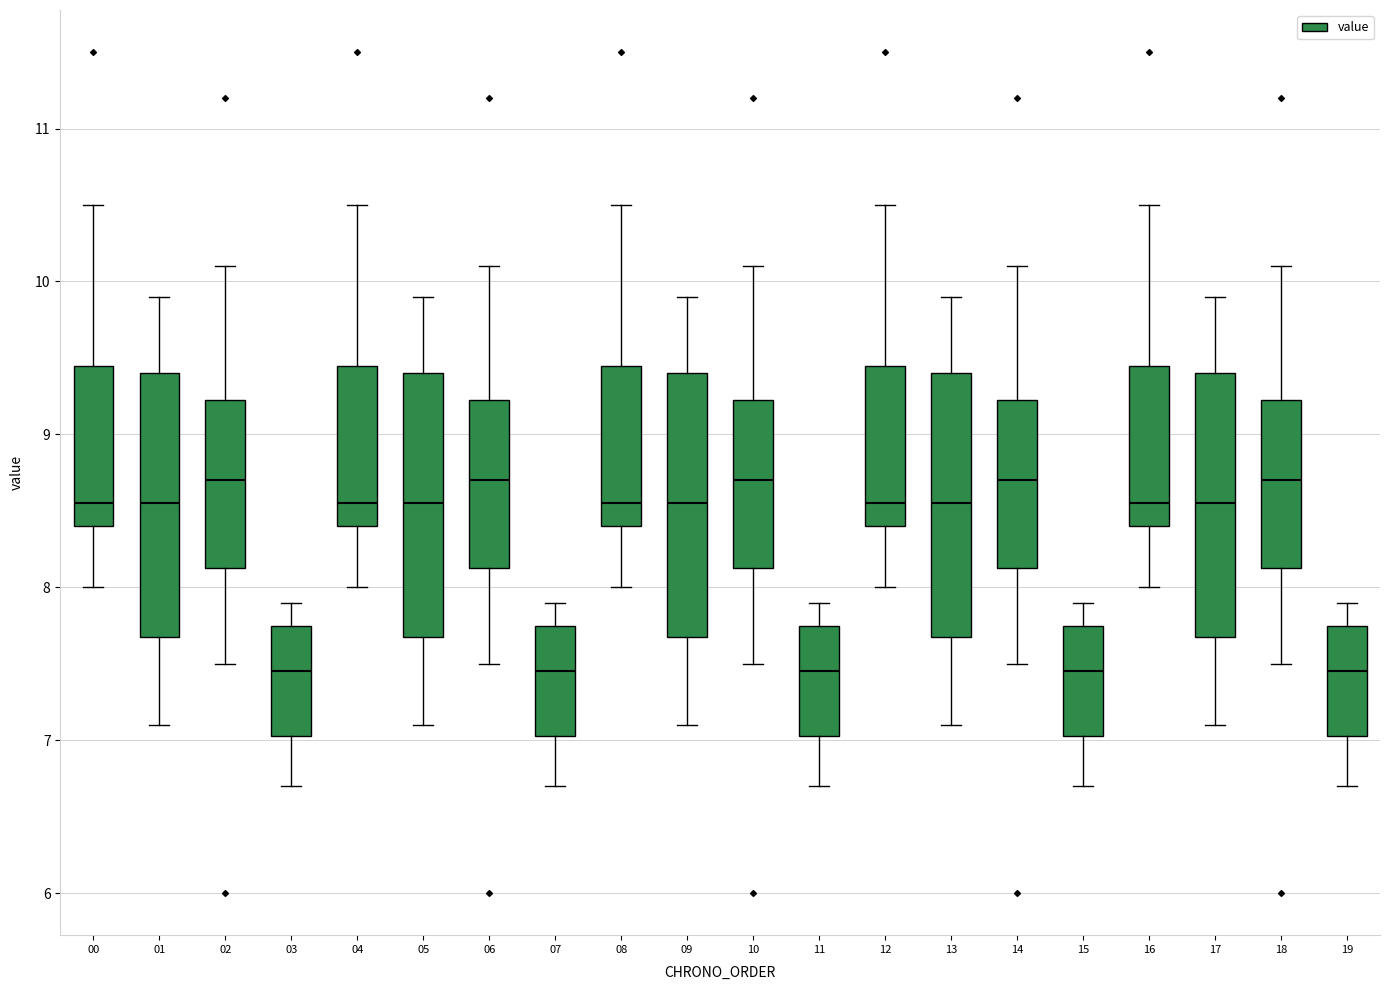

Reading left to right, read every box against the y-axis: the position of its median line, the range the box covers, and the ends of its whiskers. The values are not printed on the chart, so give them approximately, as read against the axis.

00: median 8.6, box 8.4 to 9.5, whiskers 8.0 to 10.5
01: median 8.6, box 7.7 to 9.4, whiskers 7.1 to 9.9
02: median 8.7, box 8.1 to 9.2, whiskers 7.5 to 10.1
03: median 7.5, box 7.0 to 7.8, whiskers 6.7 to 7.9
04: median 8.6, box 8.4 to 9.5, whiskers 8.0 to 10.5
05: median 8.6, box 7.7 to 9.4, whiskers 7.1 to 9.9
06: median 8.7, box 8.1 to 9.2, whiskers 7.5 to 10.1
07: median 7.5, box 7.0 to 7.8, whiskers 6.7 to 7.9
08: median 8.6, box 8.4 to 9.5, whiskers 8.0 to 10.5
09: median 8.6, box 7.7 to 9.4, whiskers 7.1 to 9.9
10: median 8.7, box 8.1 to 9.2, whiskers 7.5 to 10.1
11: median 7.5, box 7.0 to 7.8, whiskers 6.7 to 7.9
12: median 8.6, box 8.4 to 9.5, whiskers 8.0 to 10.5
13: median 8.6, box 7.7 to 9.4, whiskers 7.1 to 9.9
14: median 8.7, box 8.1 to 9.2, whiskers 7.5 to 10.1
15: median 7.5, box 7.0 to 7.8, whiskers 6.7 to 7.9
16: median 8.6, box 8.4 to 9.5, whiskers 8.0 to 10.5
17: median 8.6, box 7.7 to 9.4, whiskers 7.1 to 9.9
18: median 8.7, box 8.1 to 9.2, whiskers 7.5 to 10.1
19: median 7.5, box 7.0 to 7.8, whiskers 6.7 to 7.9